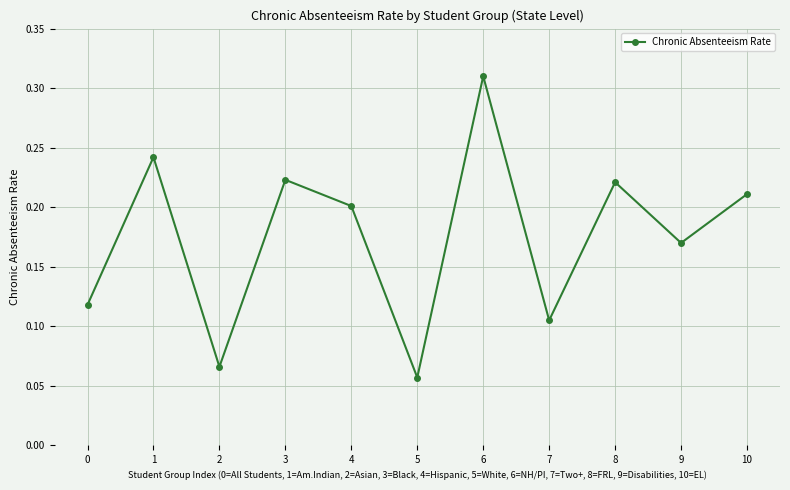

What is the change in value from 2 to 4?

+0.1